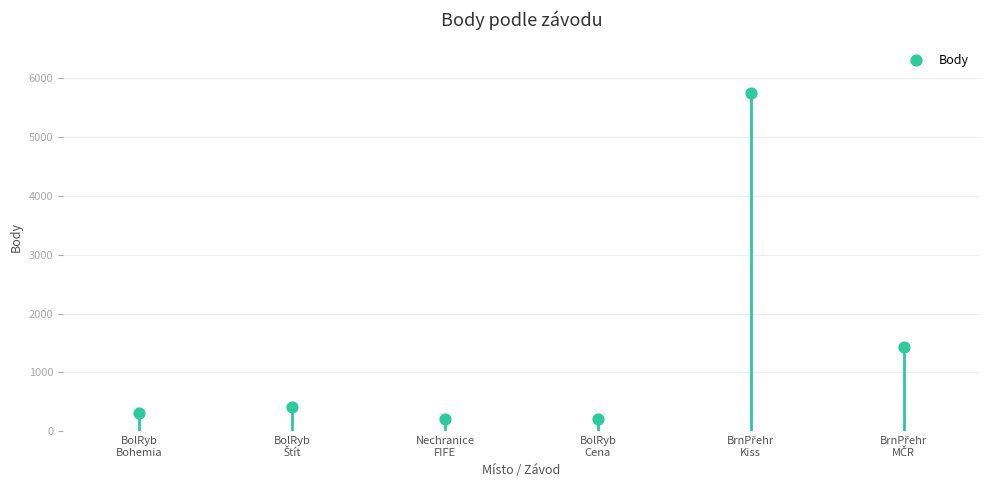

Between BolRyb
Bohemia and Nechranice
FIFE, which is larger?

BolRyb
Bohemia